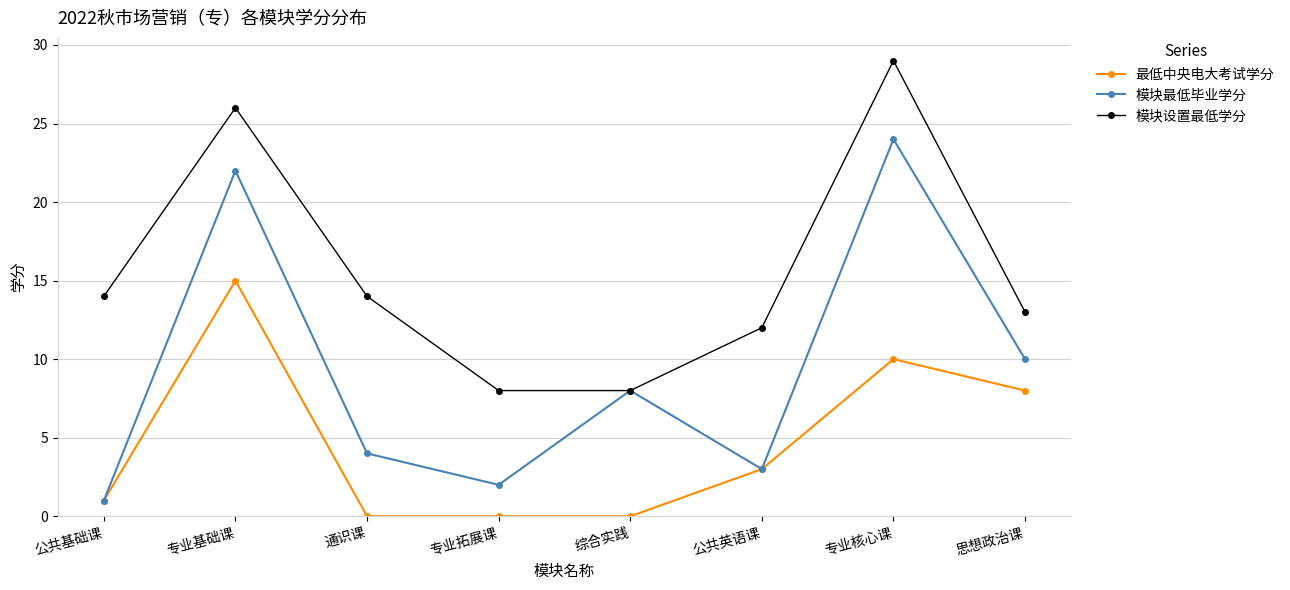

Does the chart display data point markers on the line(s)?

Yes